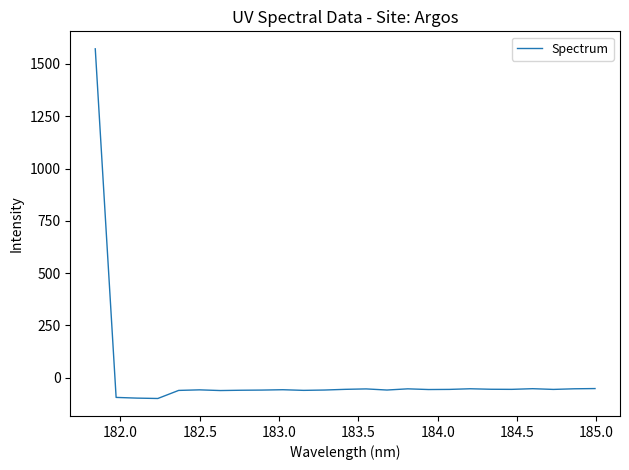

What is the difference between the maximum and minimum values?

1671.4